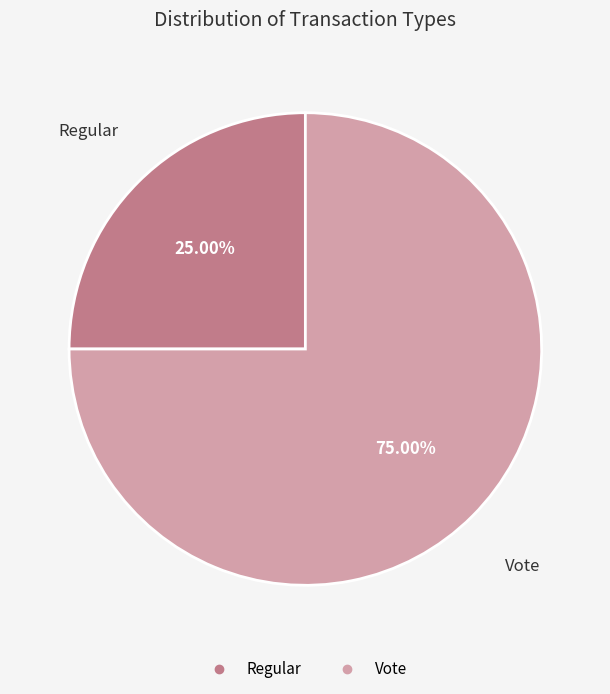

To the nearest percent, what is the difference between the largest and smallest slice percentages?

50%